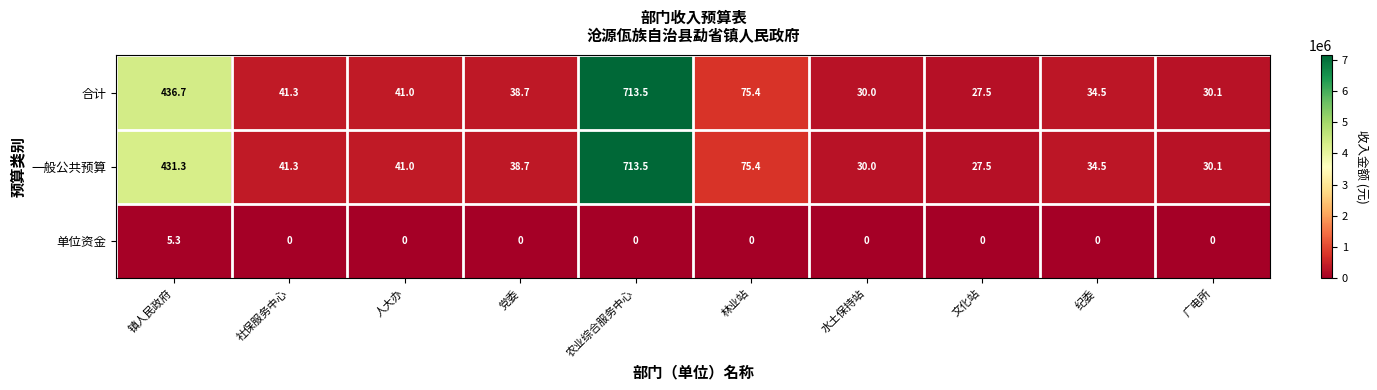

Reading left to right, list all the values displayed in this chart.

合计: 镇人民政府=436.7	社保服务中心=41.3	人大办=41.0	党委=38.7	农业综合服务中心=713.5	林业站=75.4	水土保持站=30.0	文化站=27.5	纪委=34.5	广电所=30.1
一般公共预算: 镇人民政府=431.3	社保服务中心=41.3	人大办=41.0	党委=38.7	农业综合服务中心=713.5	林业站=75.4	水土保持站=30.0	文化站=27.5	纪委=34.5	广电所=30.1
单位资金: 镇人民政府=5.3	社保服务中心=0.0	人大办=0.0	党委=0.0	农业综合服务中心=0.0	林业站=0.0	水土保持站=0.0	文化站=0.0	纪委=0.0	广电所=0.0